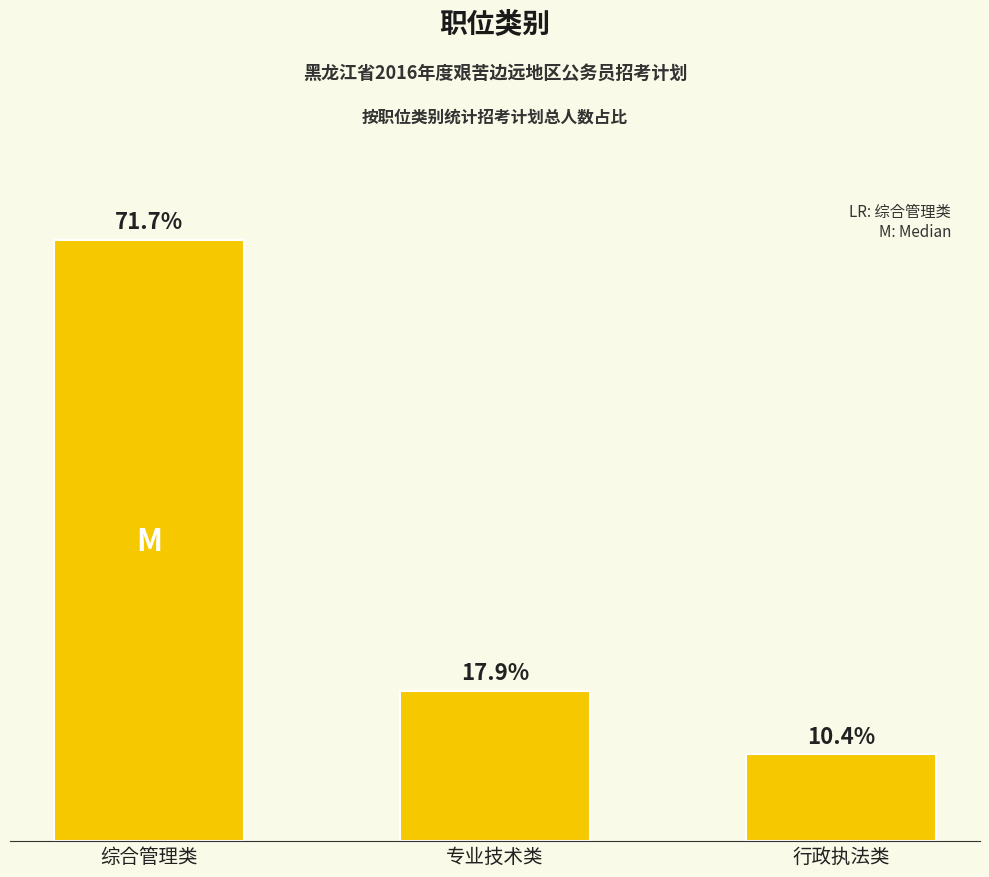

What is the label of the 2nd bar from the right?

专业技术类